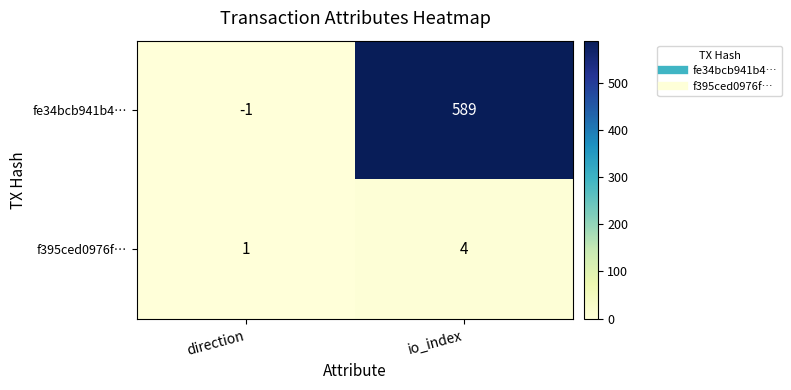

At how many categories does at least one series exceed 178?

1